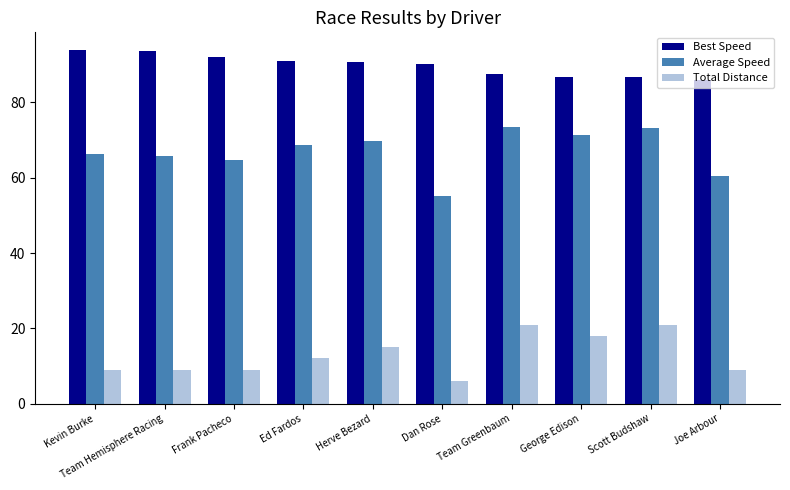

Count the number of data series in this chart.

3